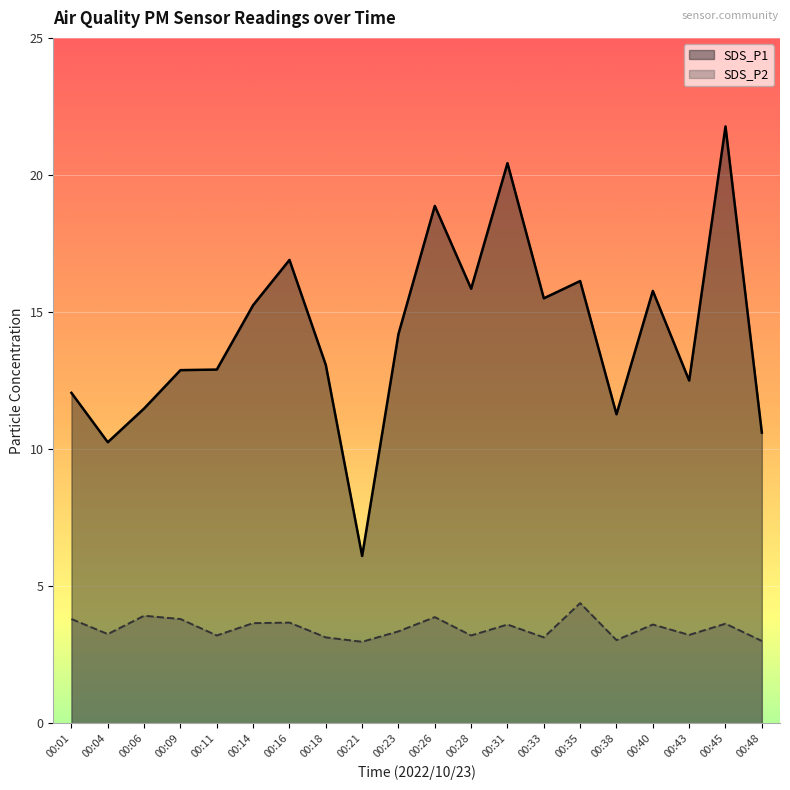

Where is SDS_P2 nearest to the value 3?

00:48